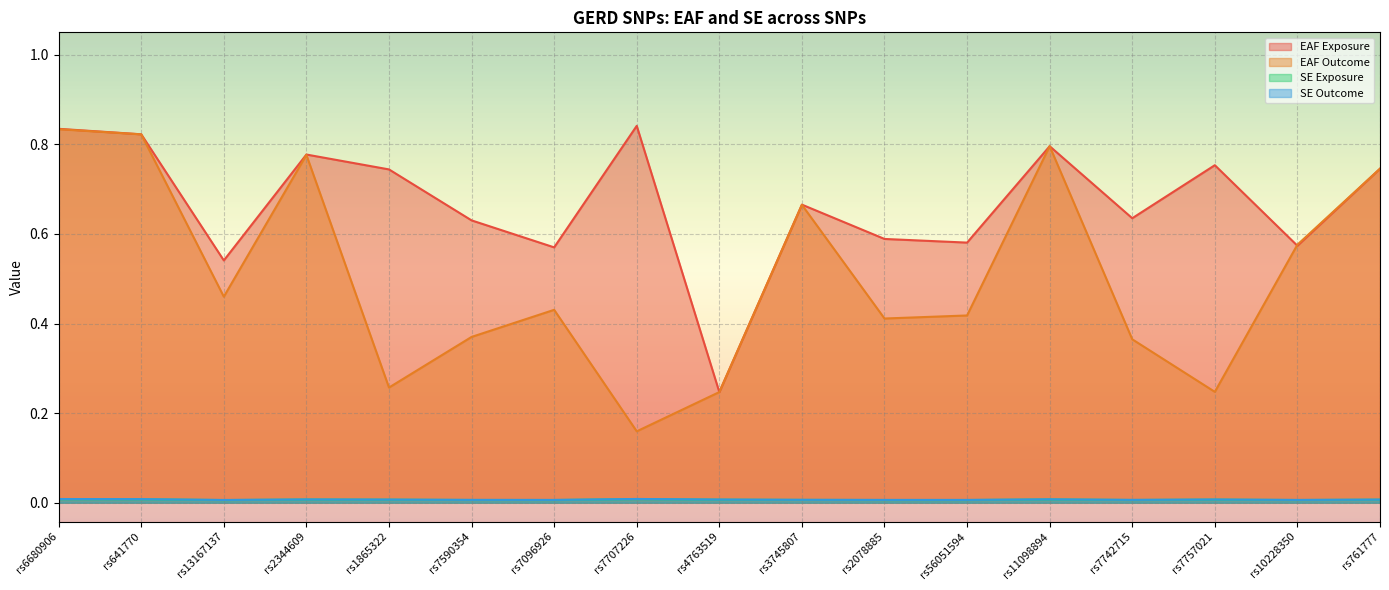

What is the difference between the maximum and minimum values in the EAF Exposure series?

0.6